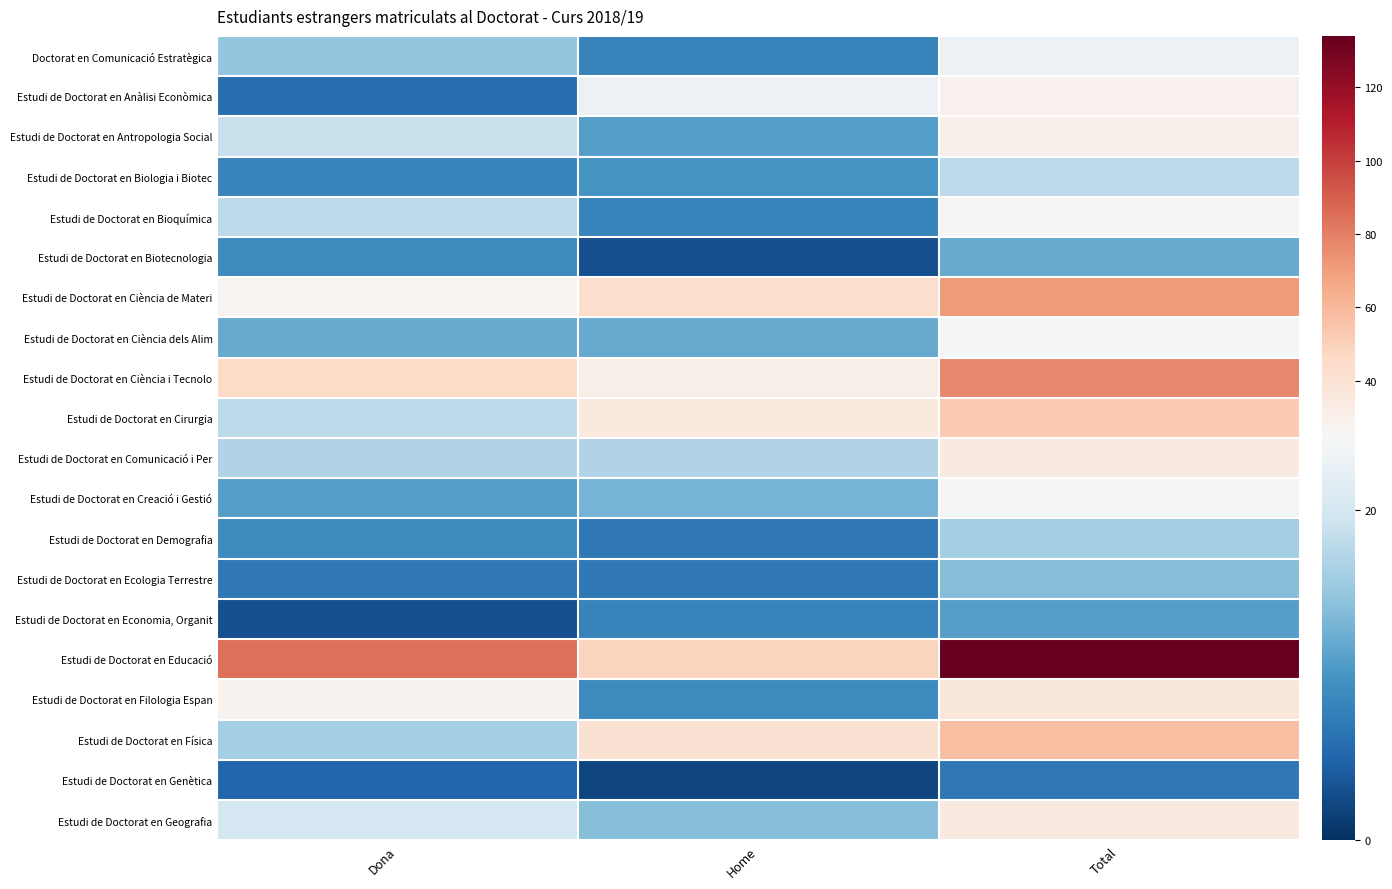

At which category is the sum across all series the highest?

Total